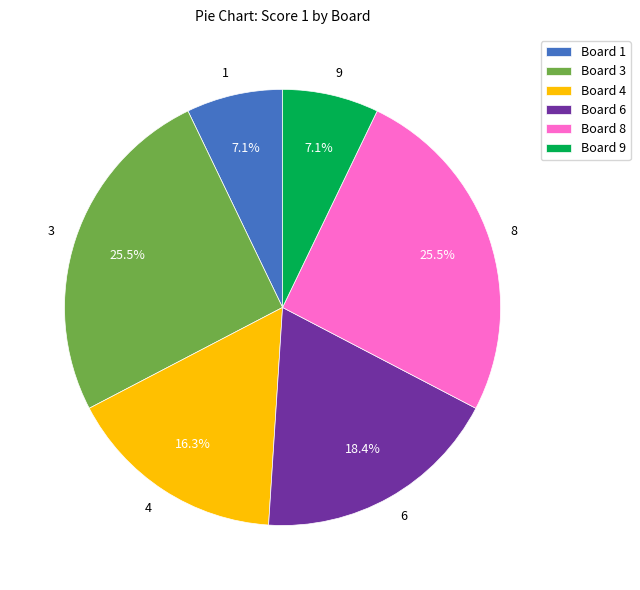

Between 9 and 4, which is larger?

4